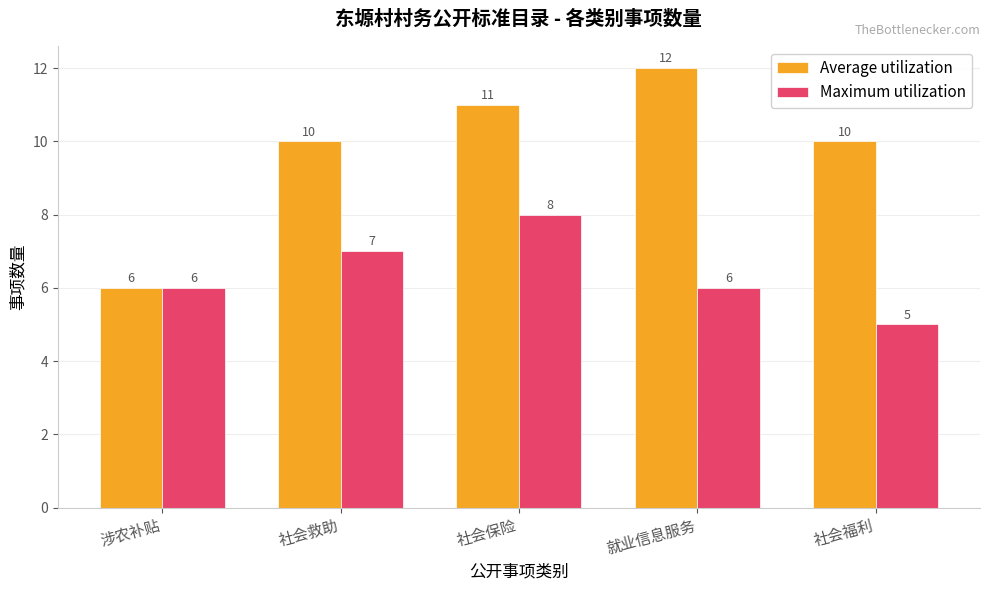

Rank the series by their average value, from lowest to highest.

Maximum utilization, Average utilization